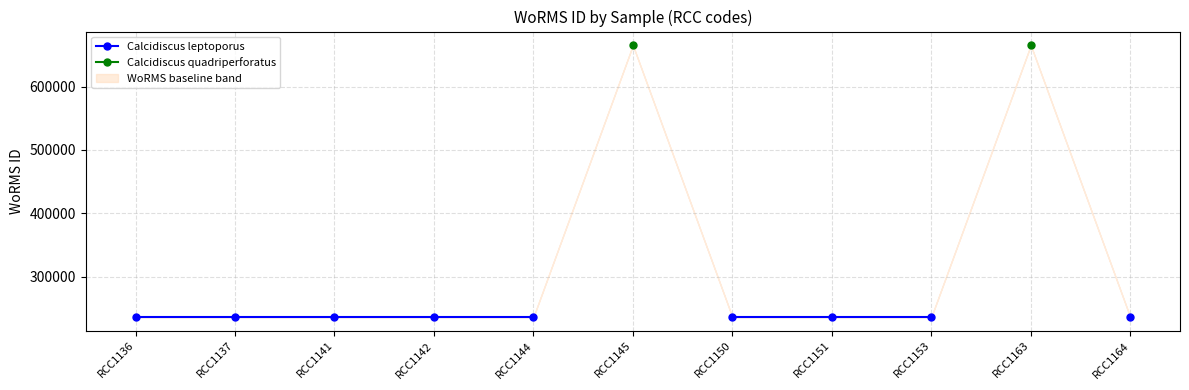

What are all the series names shown in the legend?

Calcidiscus leptoporus, Calcidiscus quadriperforatus